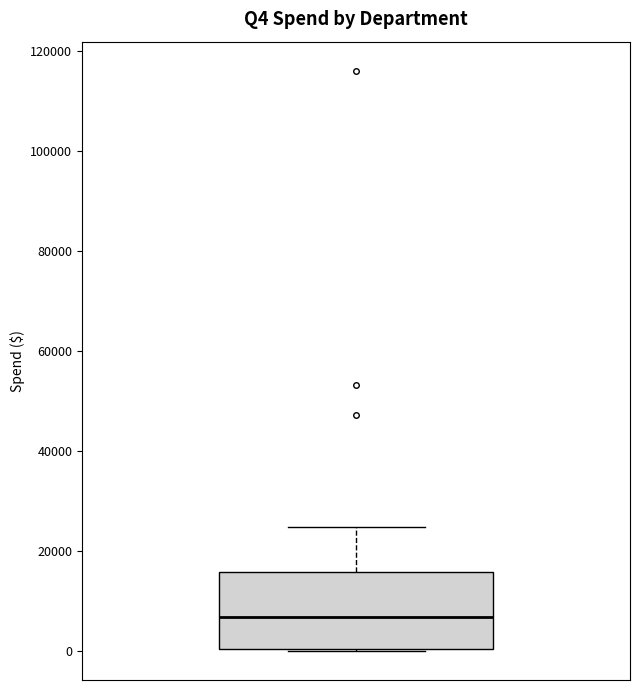

Where is the upper edge of the box on the y-axis? The values are not printed on the chart, so give them approximately, as read against the axis.

16000